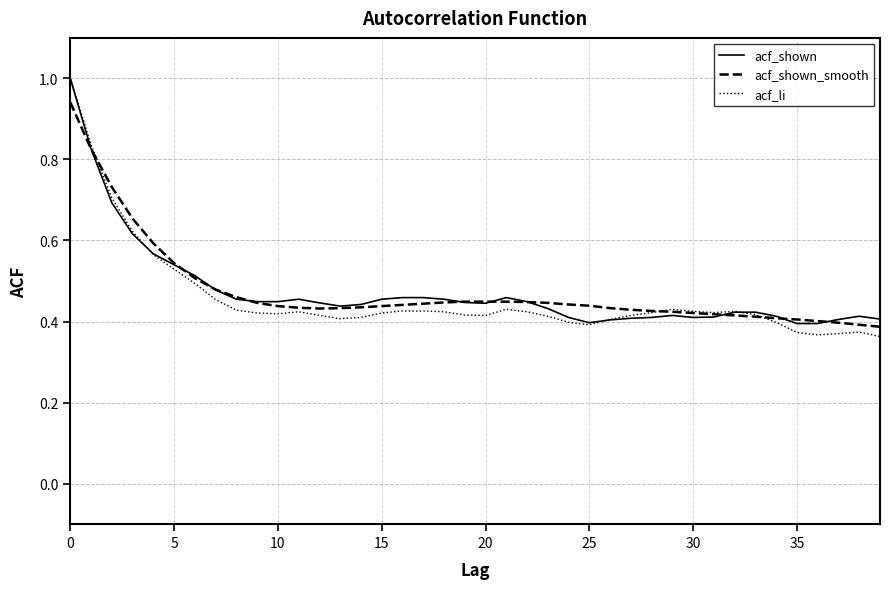

Where is acf_shown nearest to the value 0?

35